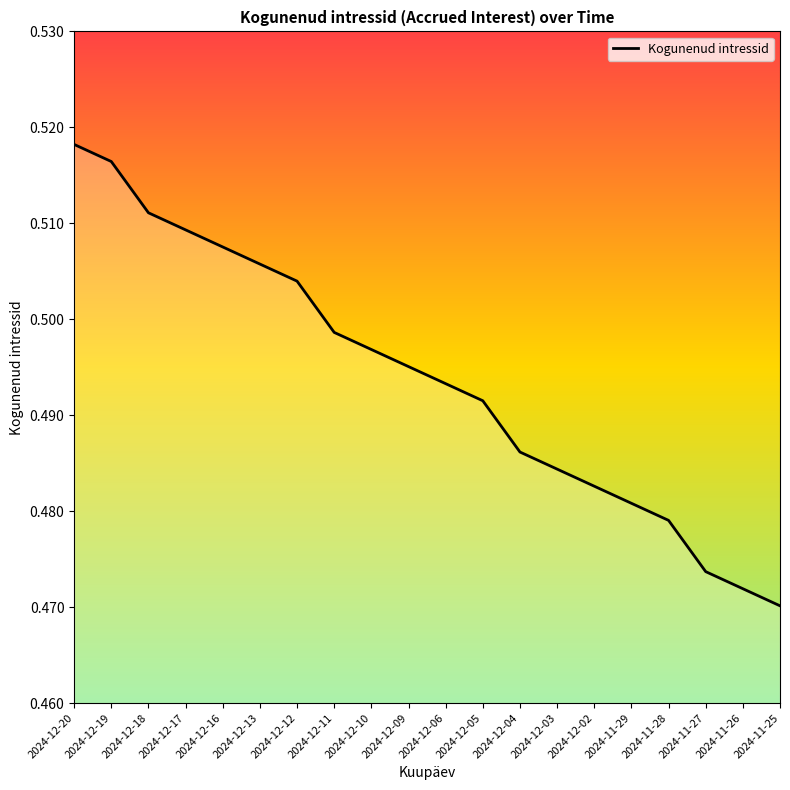

The chart shows a value of 0.7 at 2024-12-05. True or false?

False